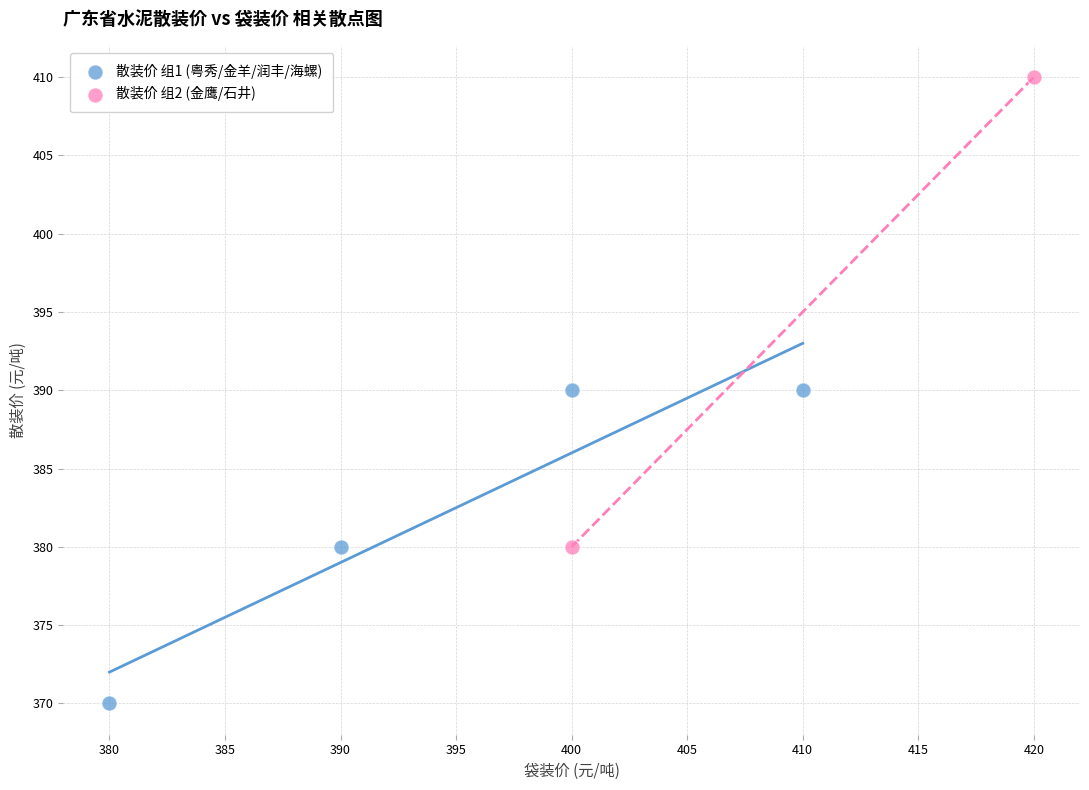

What are all the series names shown in the legend?

散装价 组1 (粤秀/金羊/润丰/海螺), 散装价 组2 (金鹰/石井)